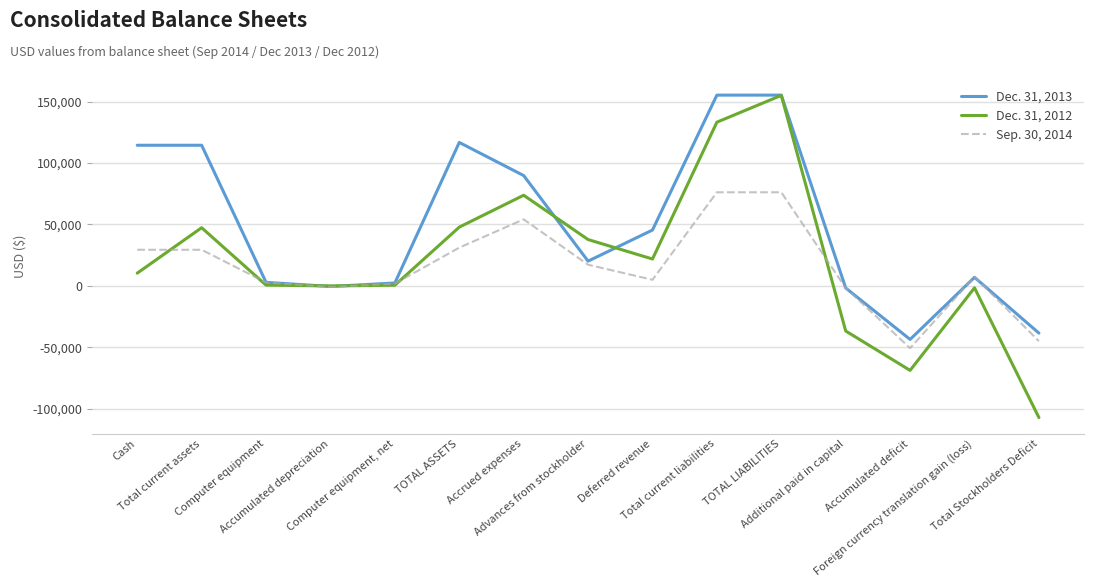

What is the minimum value shown in the chart?

-107267